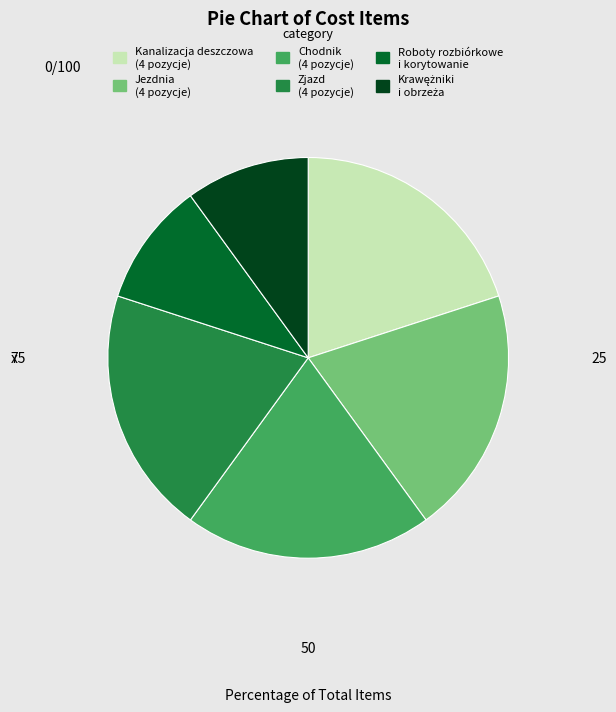

Is there a majority slice in this chart?

No